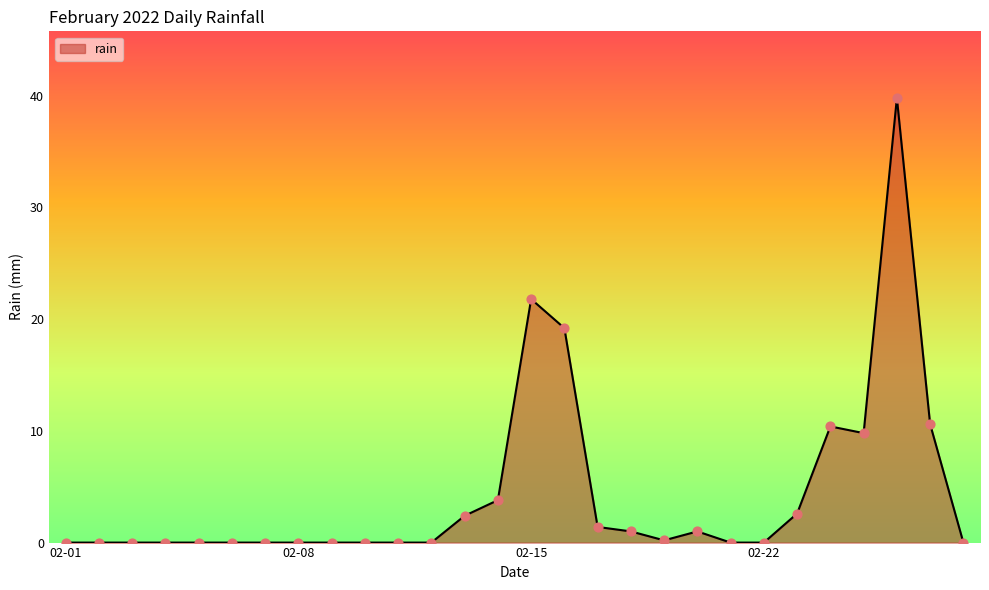

What is the greatest value displayed?

39.8